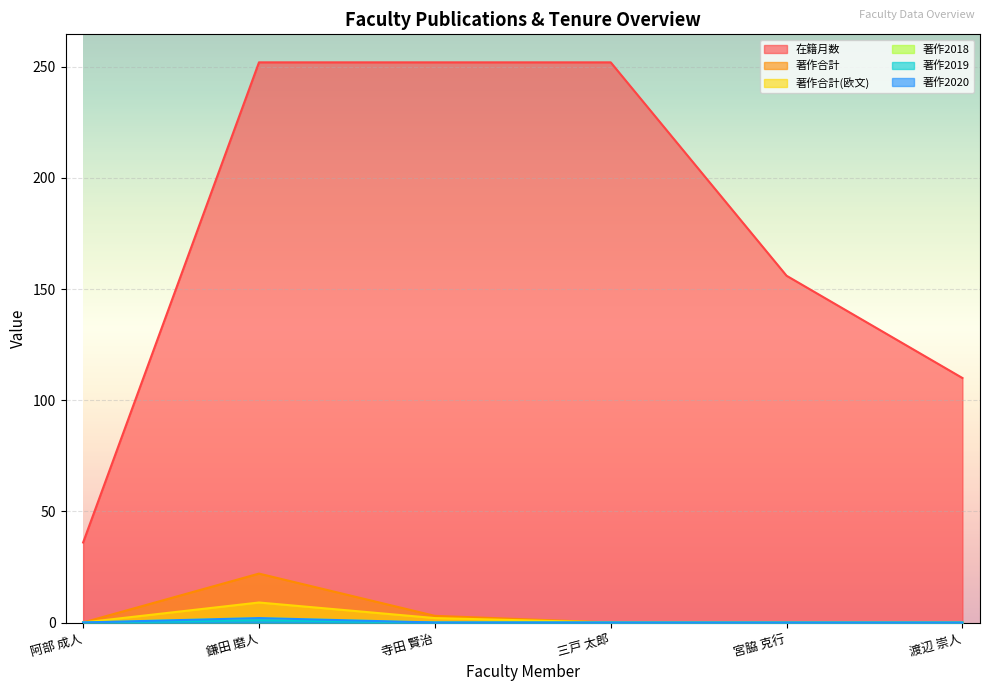

Reading right to left, what are all the values shown in this chart?

在籍月数: 渡辺 崇人=110	宮脇 克行=156	三戸 太郎=252	寺田 賢治=252	鎌田 磨人=252	阿部 成人=36
著作合計: 渡辺 崇人=0	宮脇 克行=0	三戸 太郎=0	寺田 賢治=3	鎌田 磨人=22	阿部 成人=0
著作合計(欧文): 渡辺 崇人=0	宮脇 克行=0	三戸 太郎=0	寺田 賢治=2	鎌田 磨人=9	阿部 成人=0
著作2018: 渡辺 崇人=0	宮脇 克行=0	三戸 太郎=0	寺田 賢治=0	鎌田 磨人=2	阿部 成人=0
著作2019: 渡辺 崇人=0	宮脇 克行=0	三戸 太郎=0	寺田 賢治=0	鎌田 磨人=1	阿部 成人=0
著作2020: 渡辺 崇人=0	宮脇 克行=0	三戸 太郎=0	寺田 賢治=0	鎌田 磨人=2	阿部 成人=0